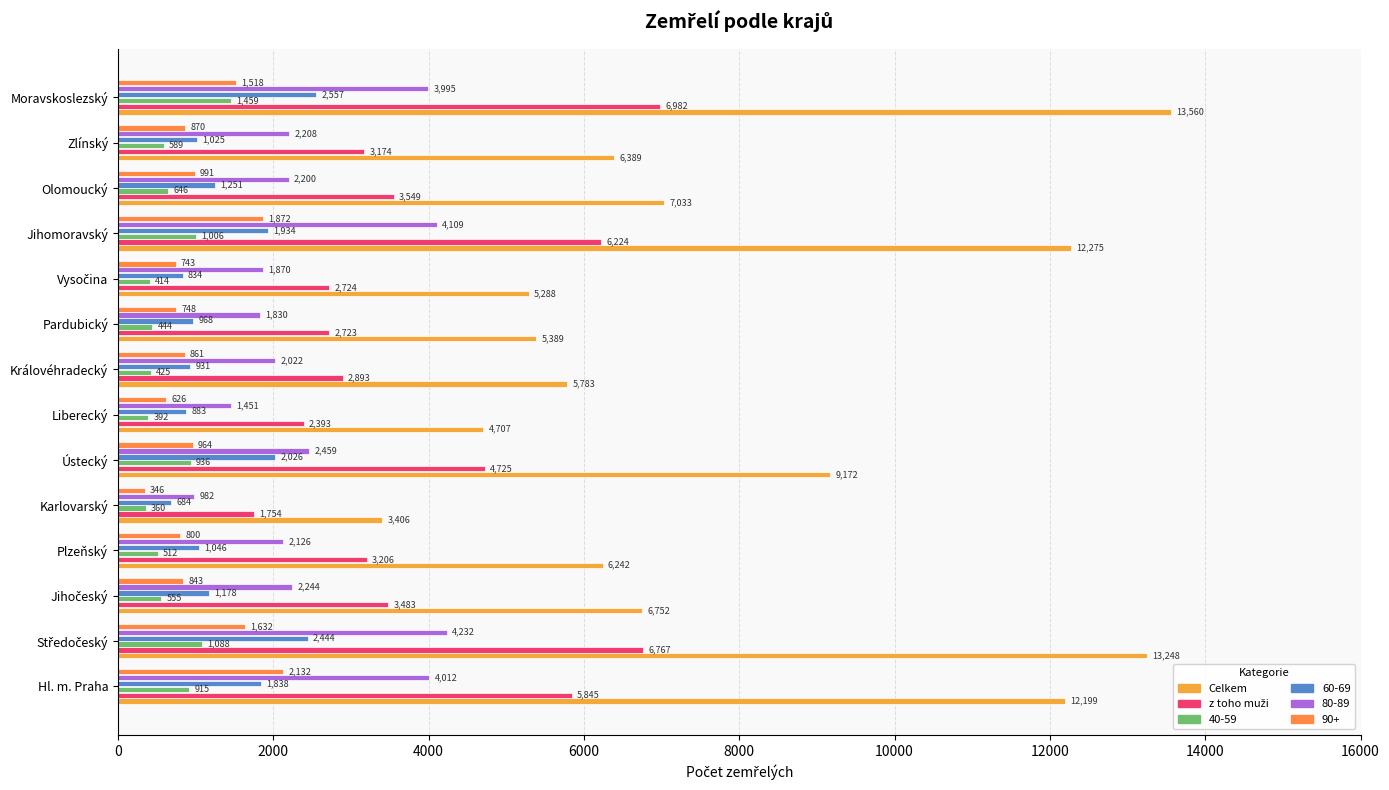

How many data points in 80-89 are less than 2208?

7